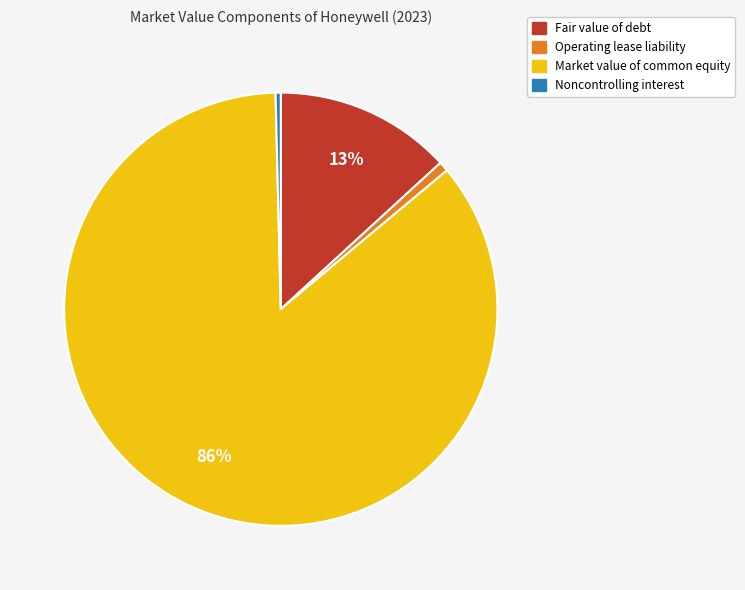

Is the sum of Operating lease liability and Market value of common equity greater than half?

Yes